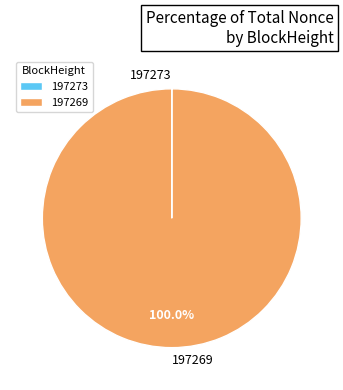

What is the largest slice in the pie chart?

197269